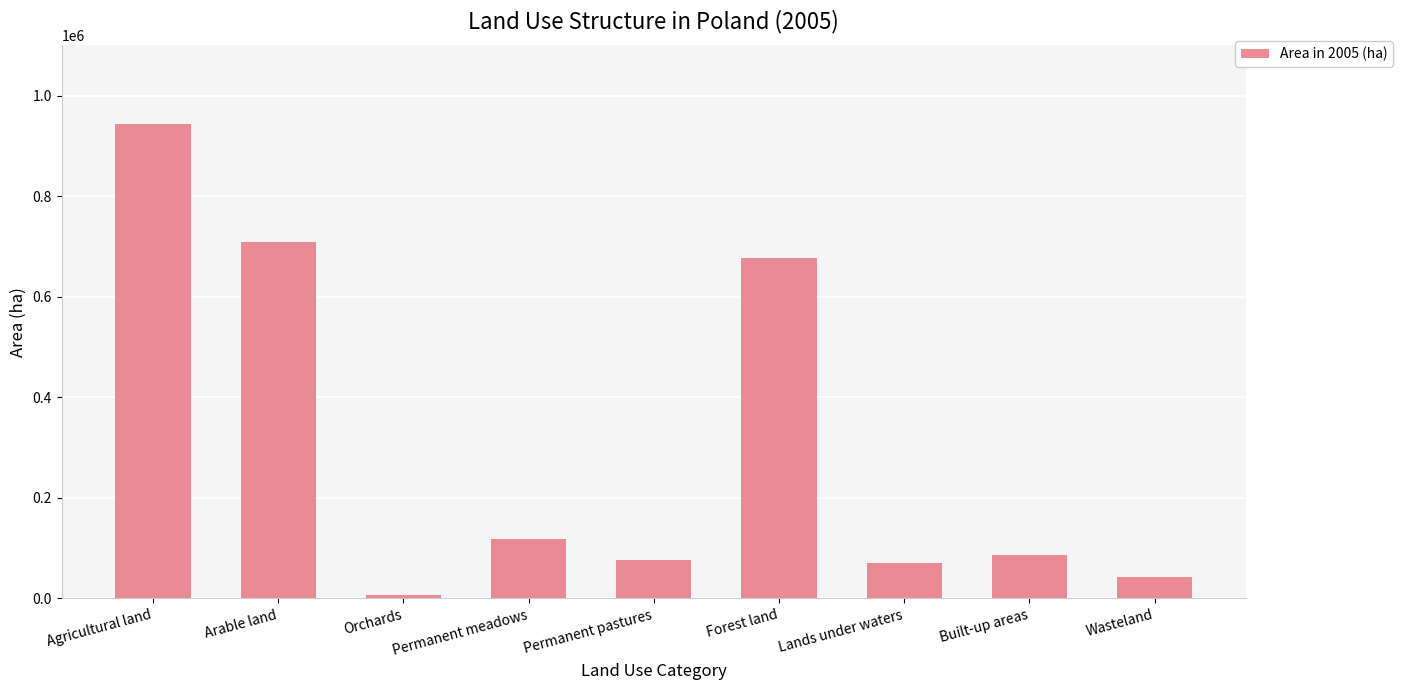

What position from the right is Orchards?

7